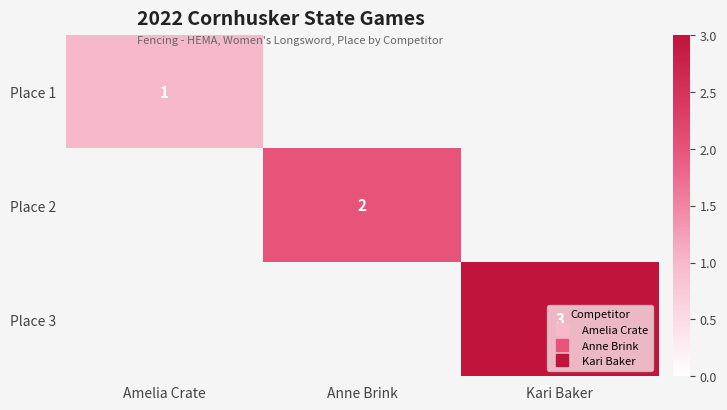

What is the highest value of the Place 1 series?

1.0